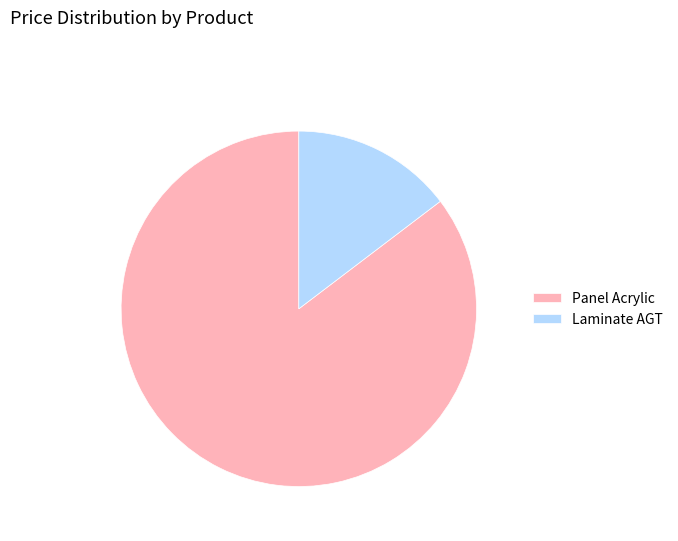

Which has a higher value, Panel Acrylic or Laminate AGT?

Panel Acrylic